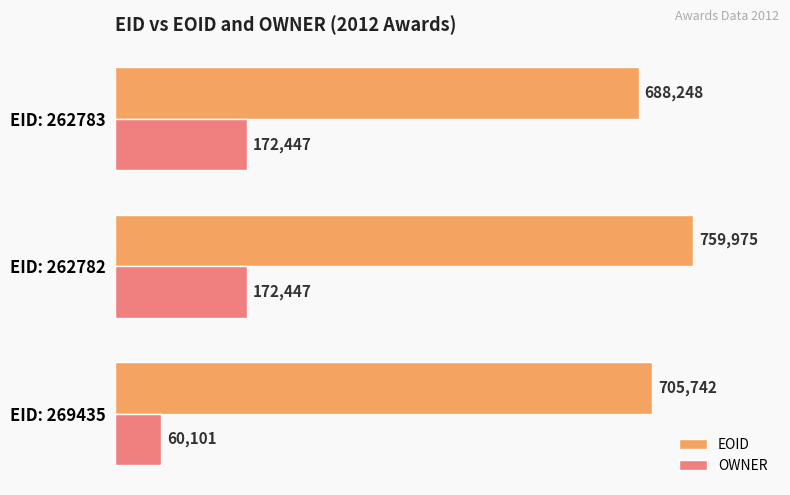

At which label does EOID reach its minimum?

EID: 262783